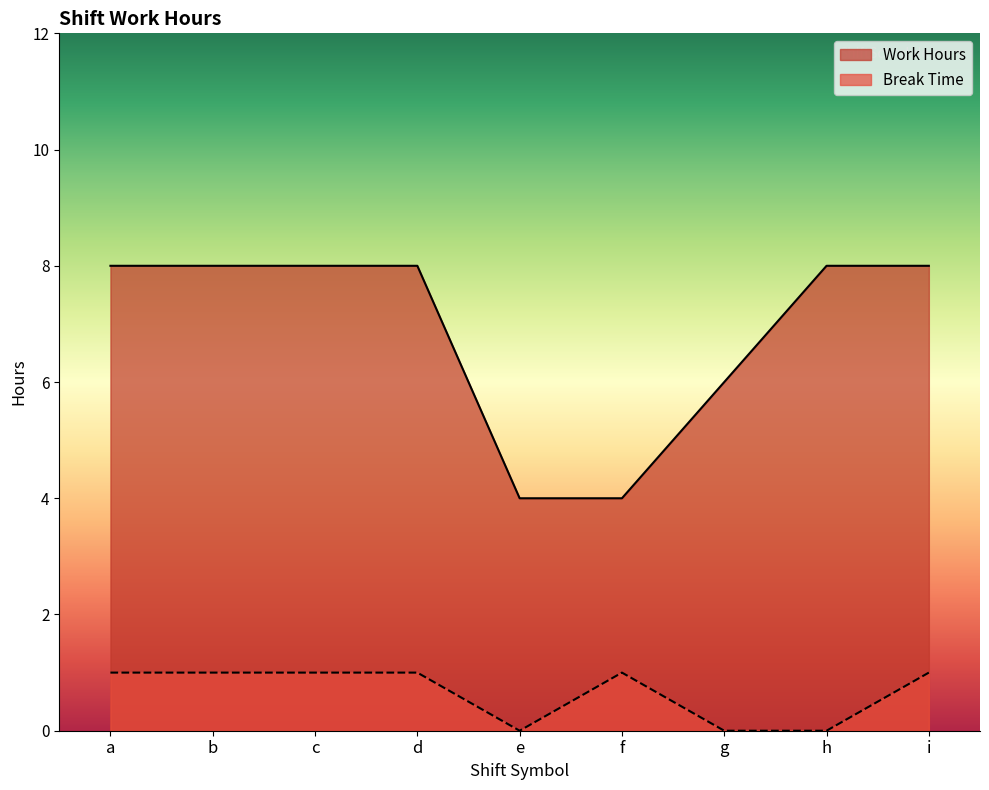

Reading left to right, extract all data points from this chart.

Work Hours: 8	8	8	8	4	4	6	8	8
Break Time: 1	1	1	1	0	1	0	0	1